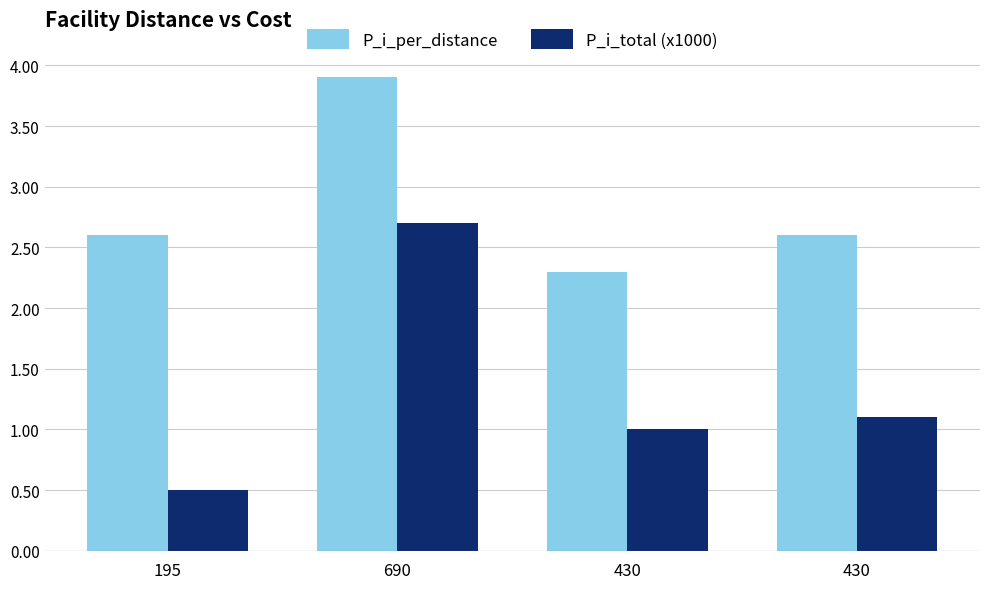

What is the difference between the highest and lowest values at 690?

1.2